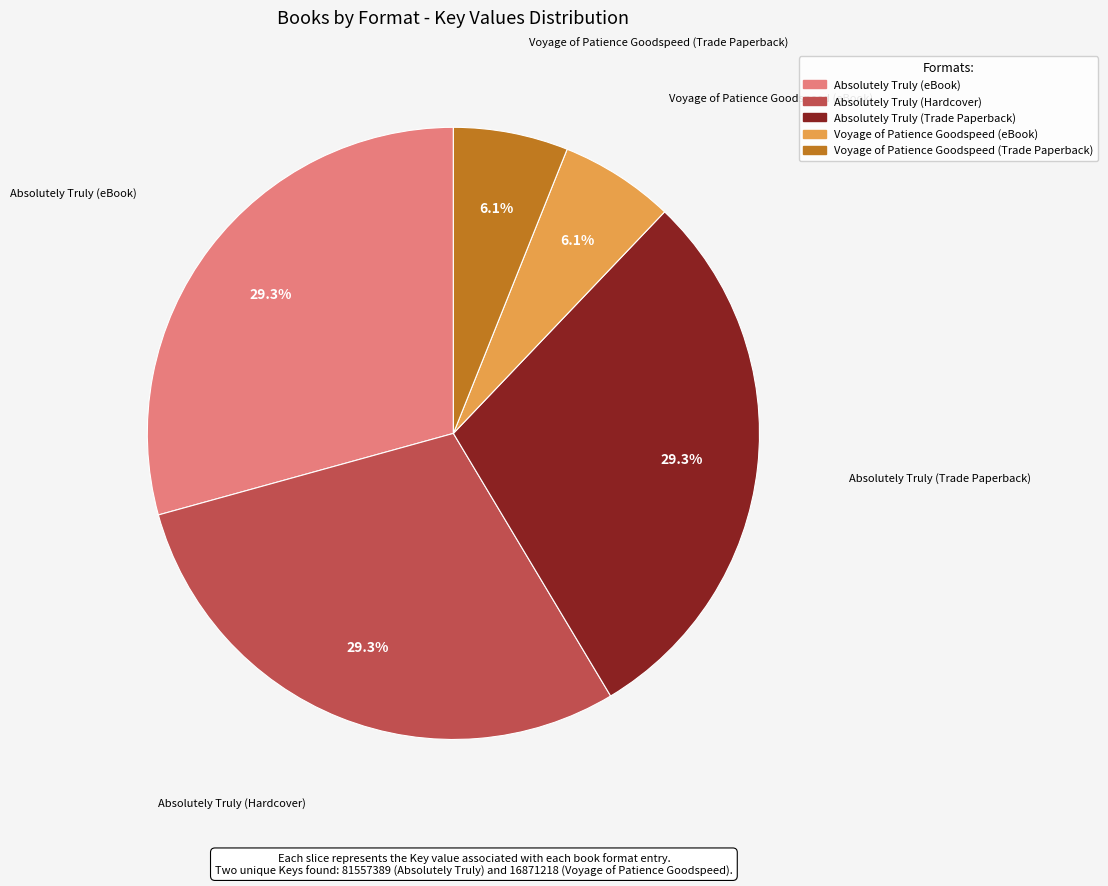

How many slices are in this pie chart?

5